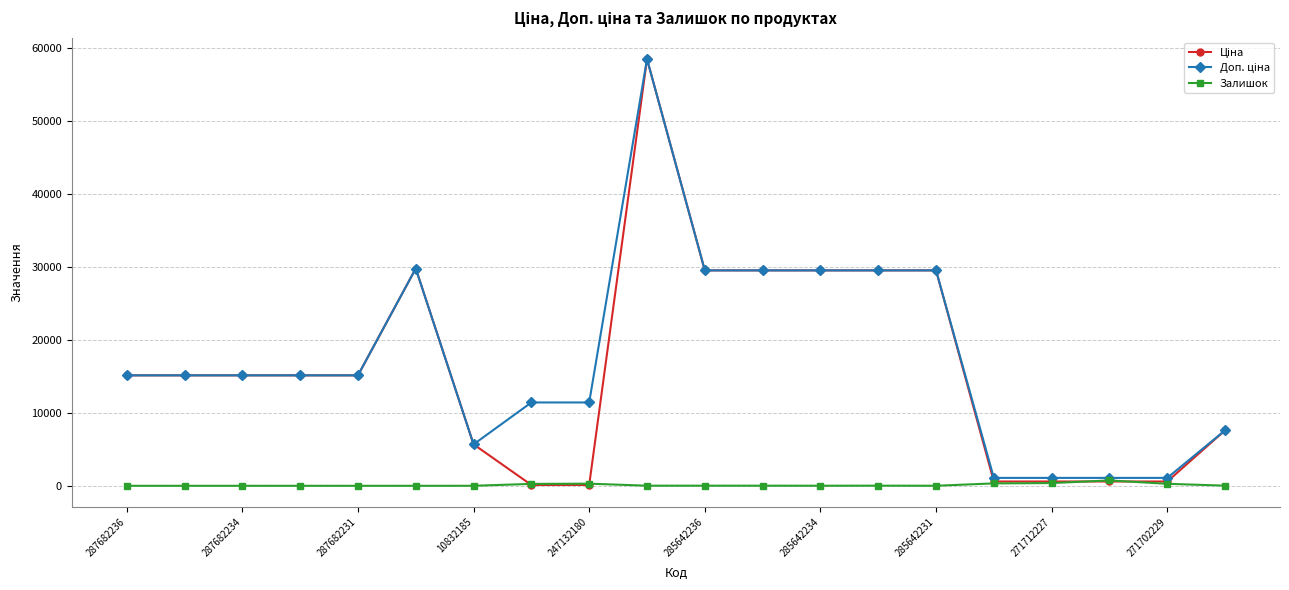

What is the greatest value displayed?

58426.5